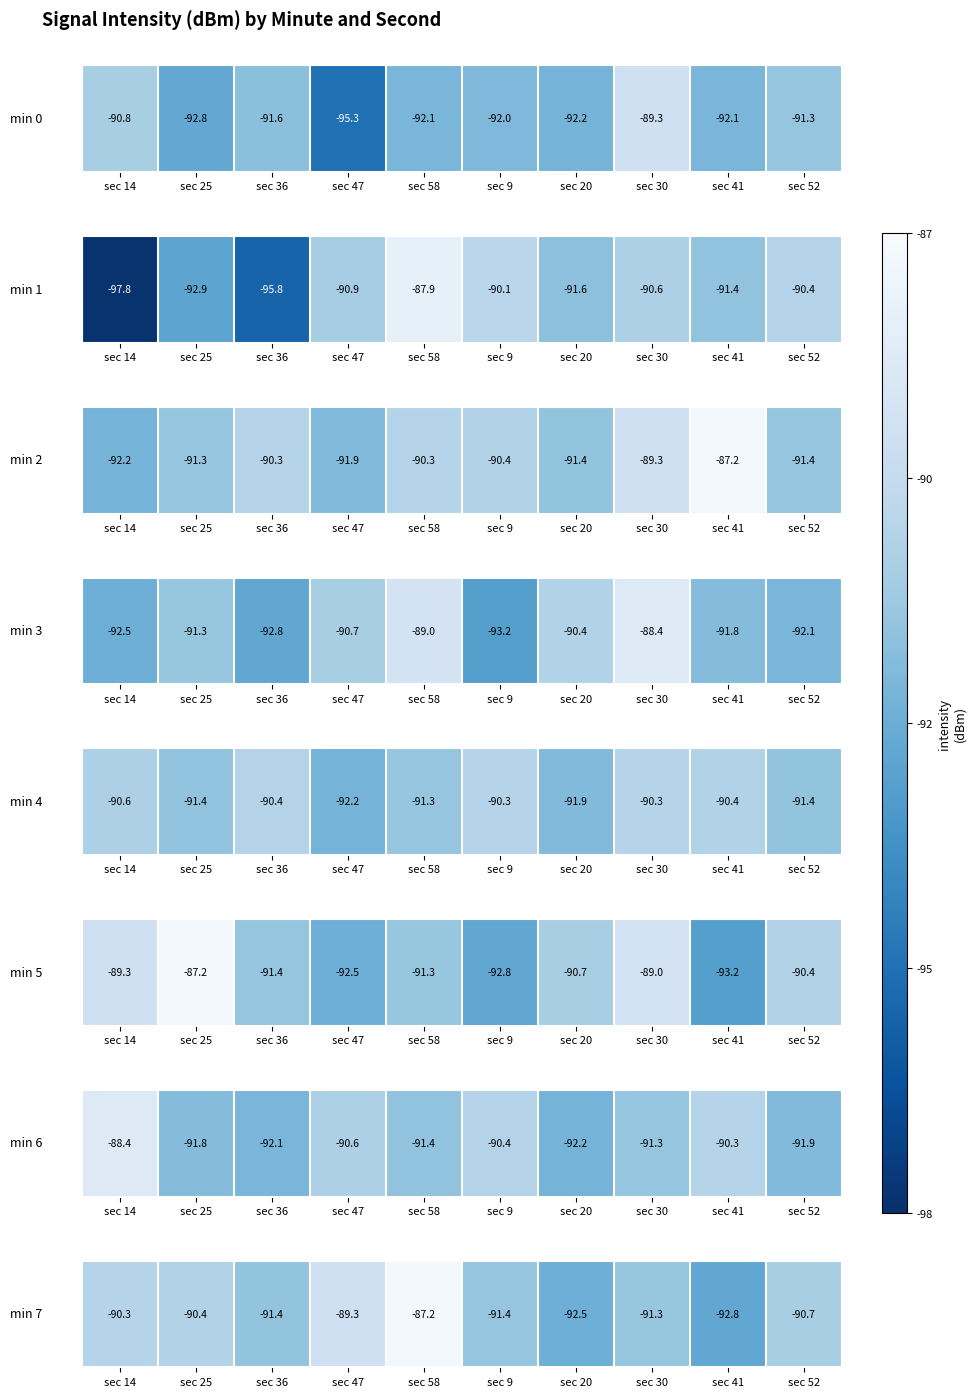

At which label is the value closest to -90?

sec 14